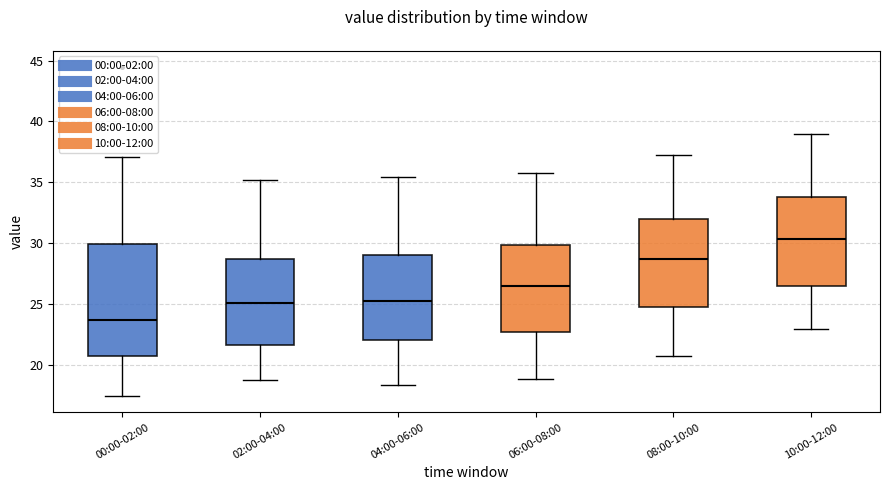

Where does the lower whisker of the box for 00:00-02:00 end on the y-axis? The values are not printed on the chart, so give them approximately, as read against the axis.

17.5